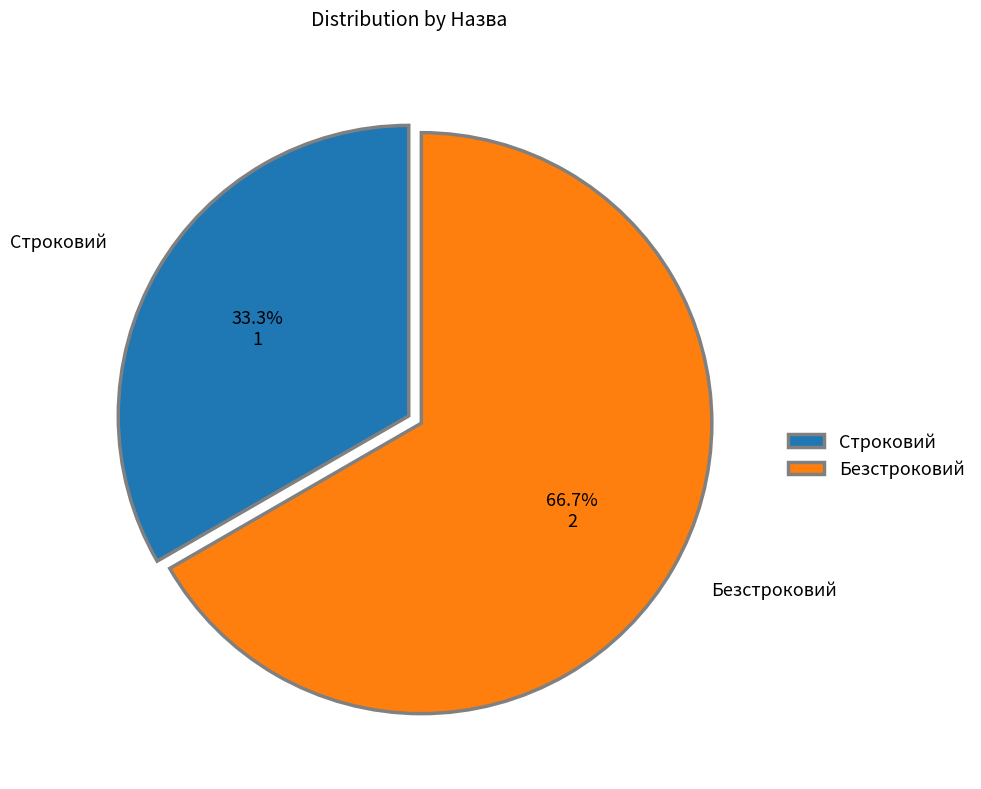

The Безстроковий slice represents 67% of the pie. True or false?

True